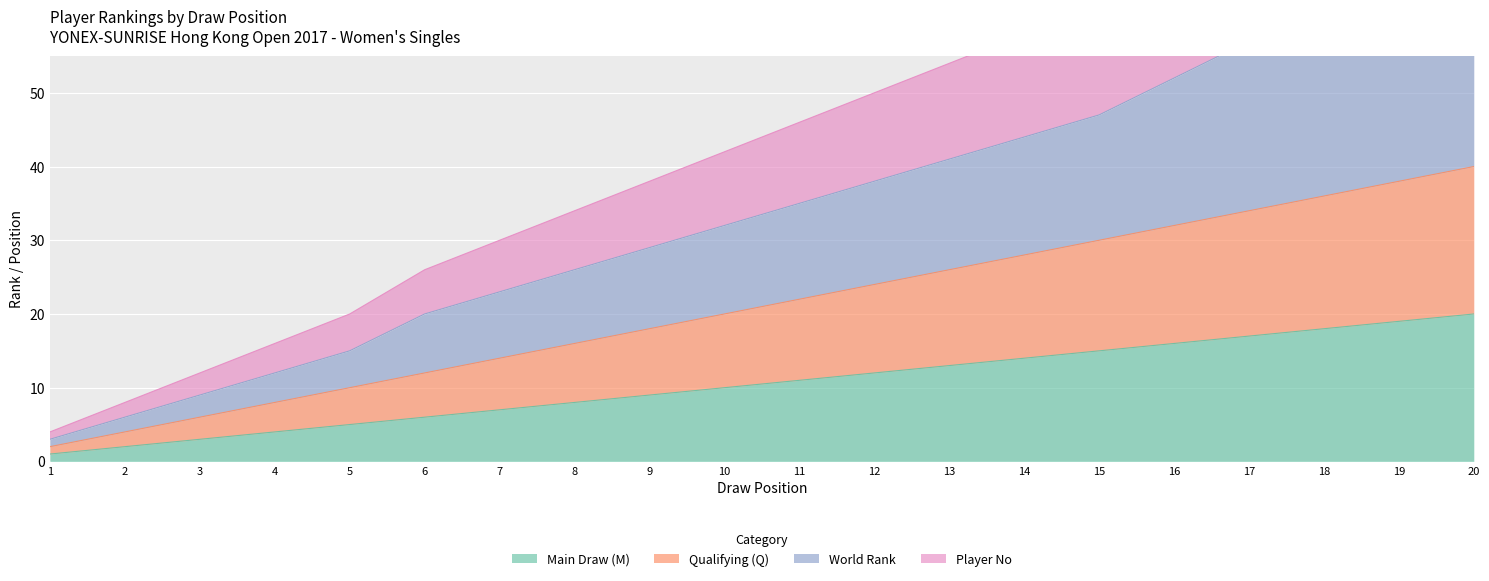

True or false: Main Draw (M) has a value of 16 at 16.

True